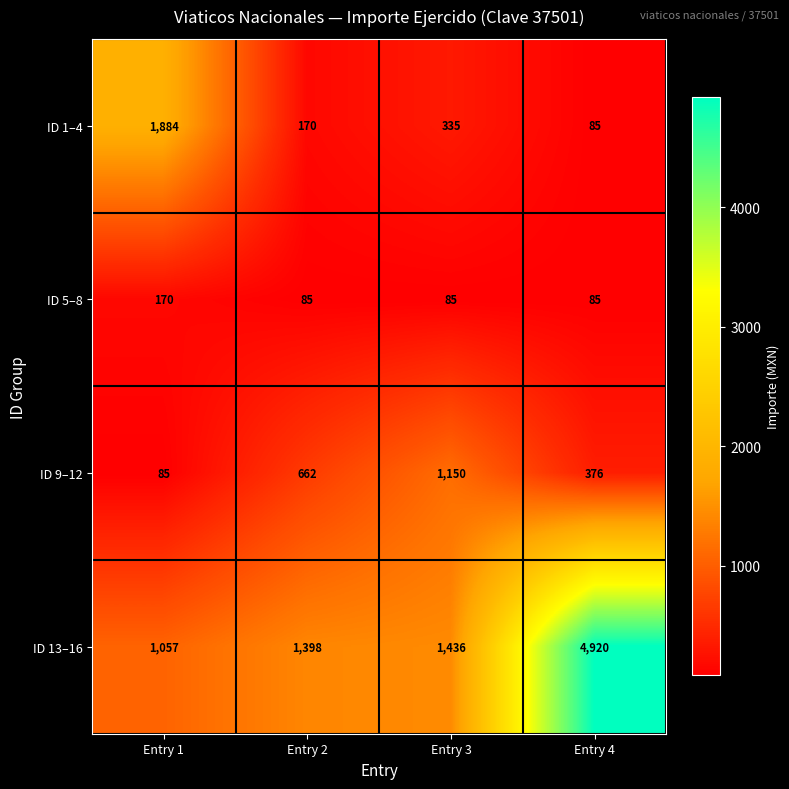

Count the ID 5–8 values in the range 85 to 170.

4